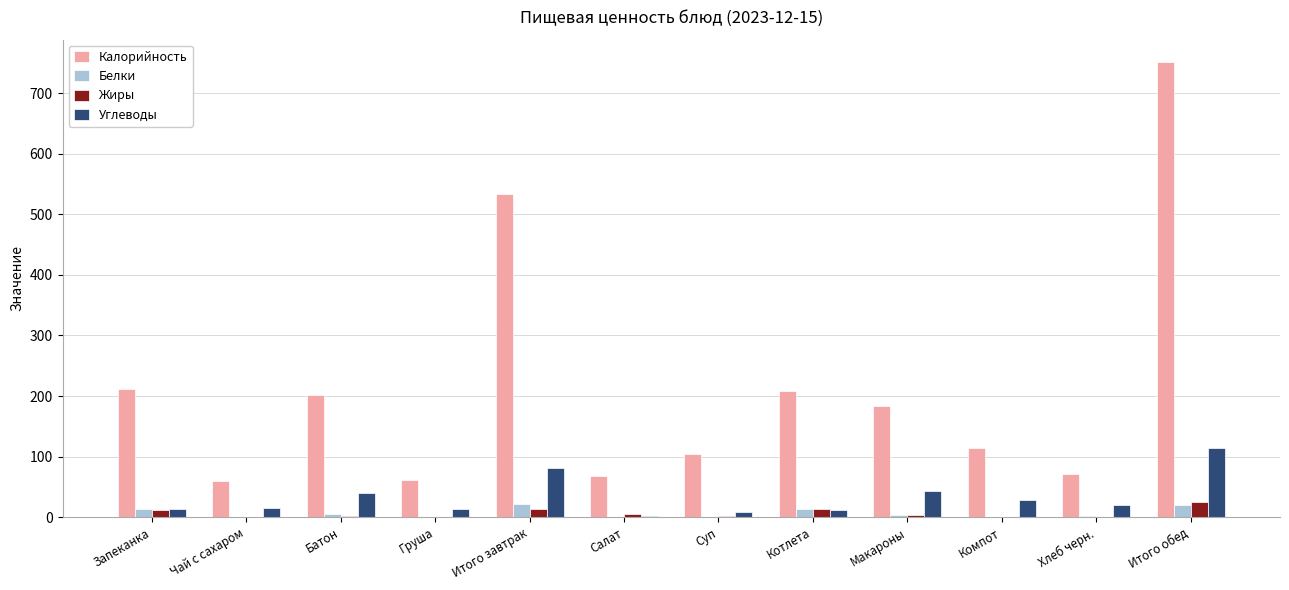

What is the sum of all Жиры values?

76